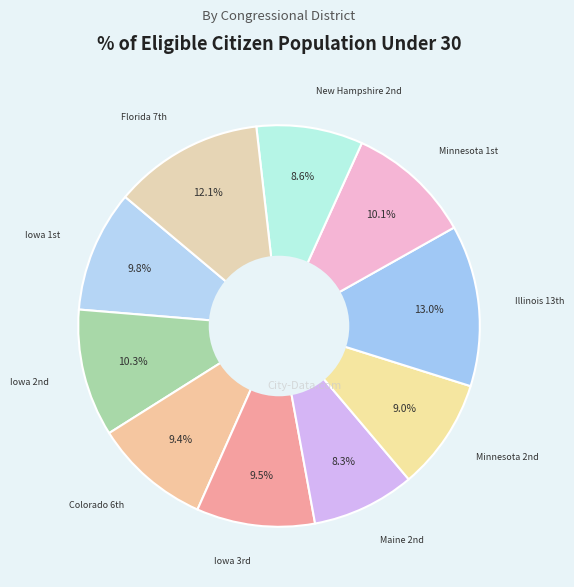

To the nearest percent, what is the average slice percentage?

10%